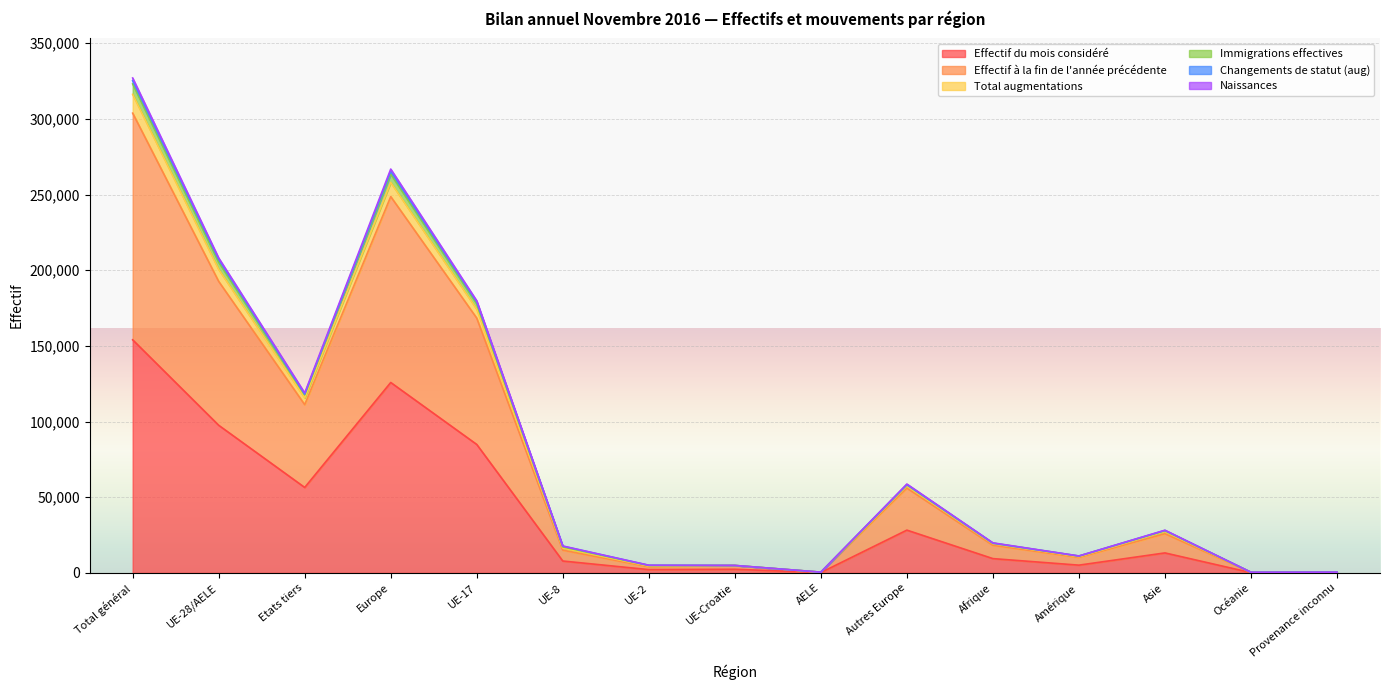

What position from the right is Provenance inconnu?

1